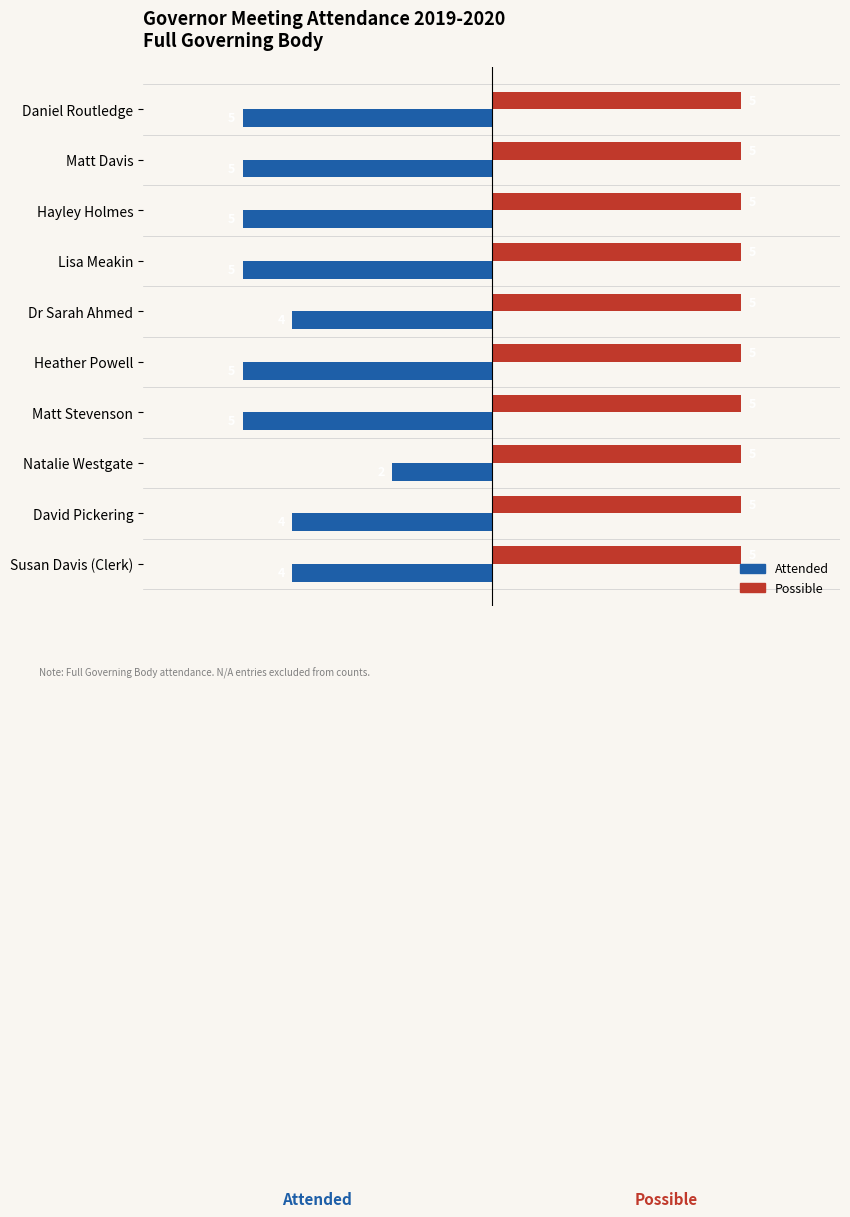

At which category is the sum across all series the highest?

Natalie Westgate